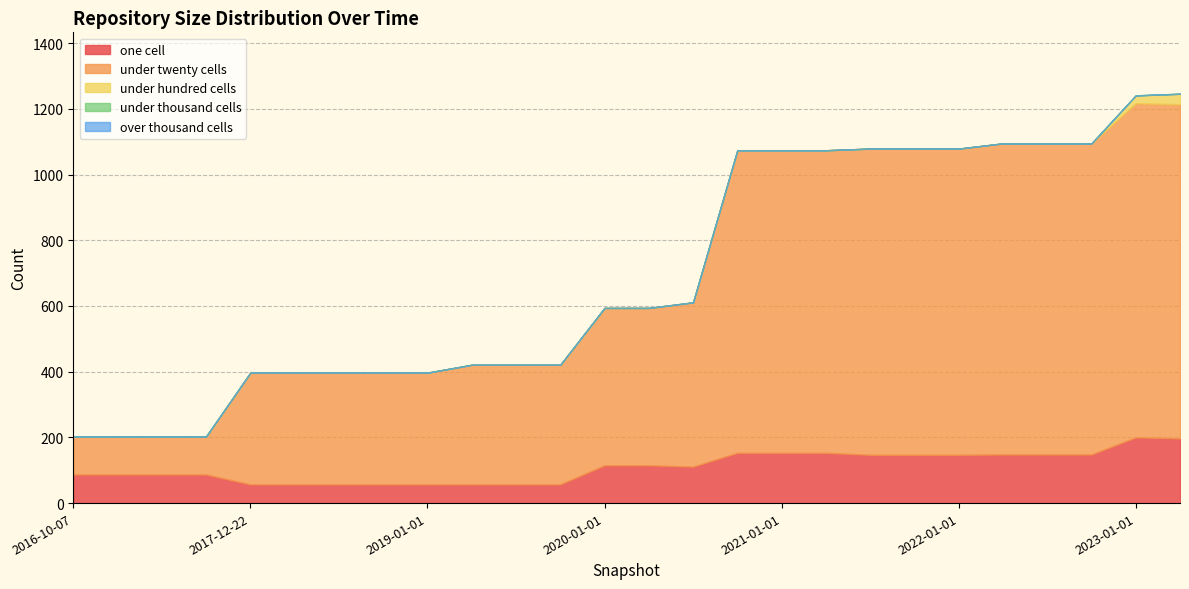

What is the label of the 26th point from the right?

2016-10-07